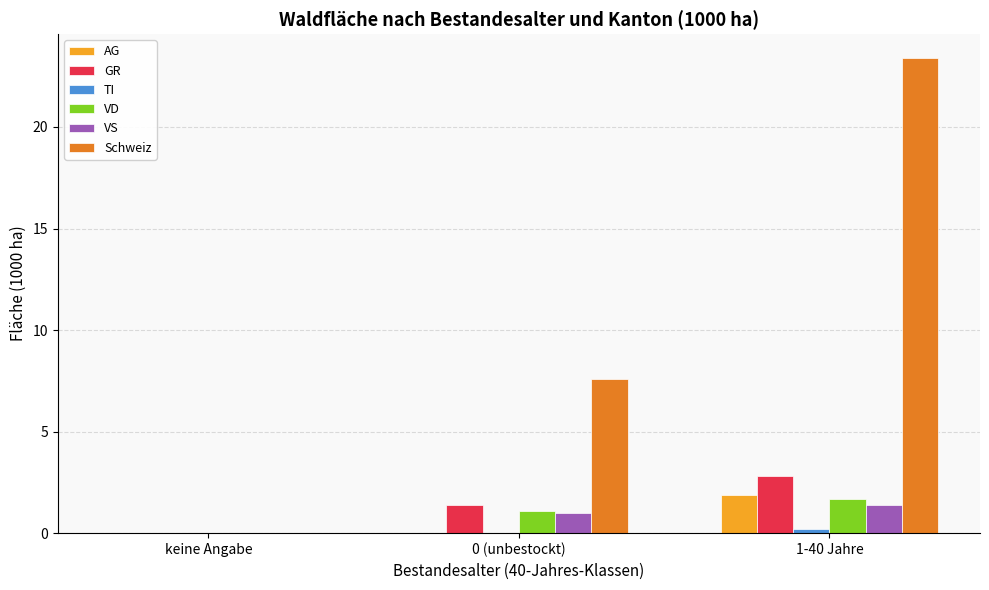

What is the total value across all series at 0 (unbestockt)?

11.1